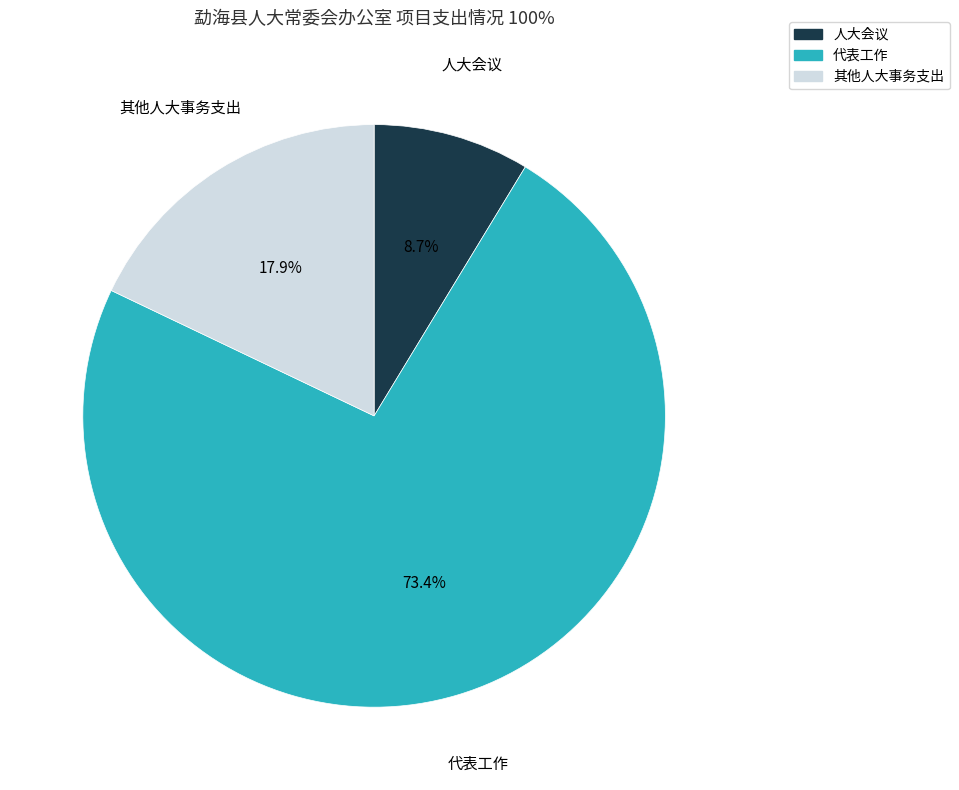

How much of the chart is everything except 代表工作?

26.6%